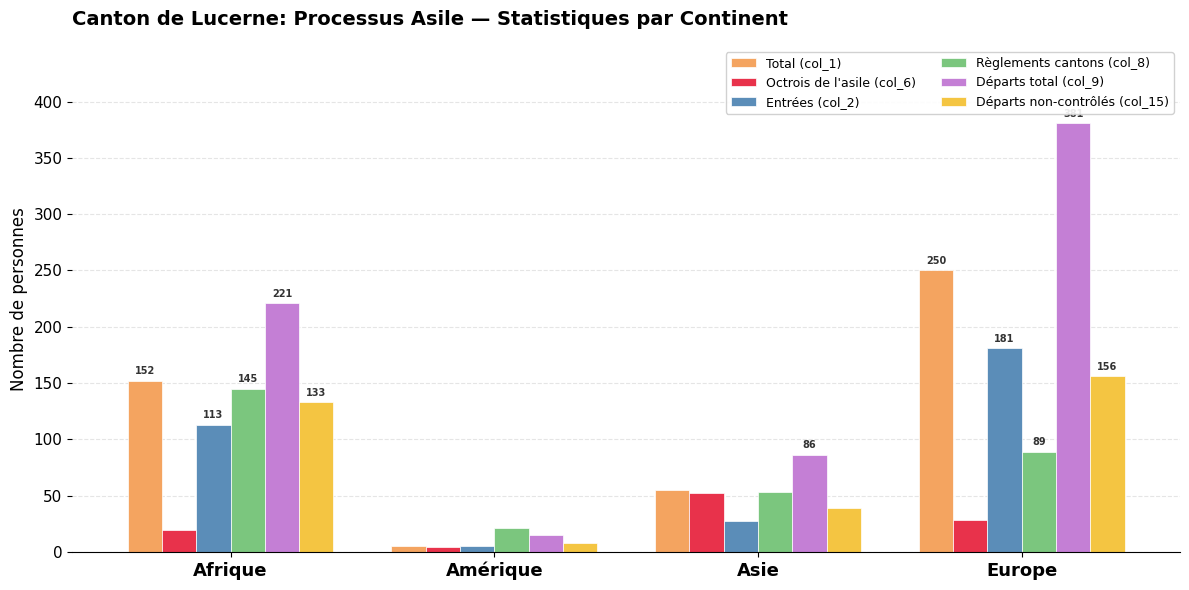

What is the total value across all series at Asie?

312